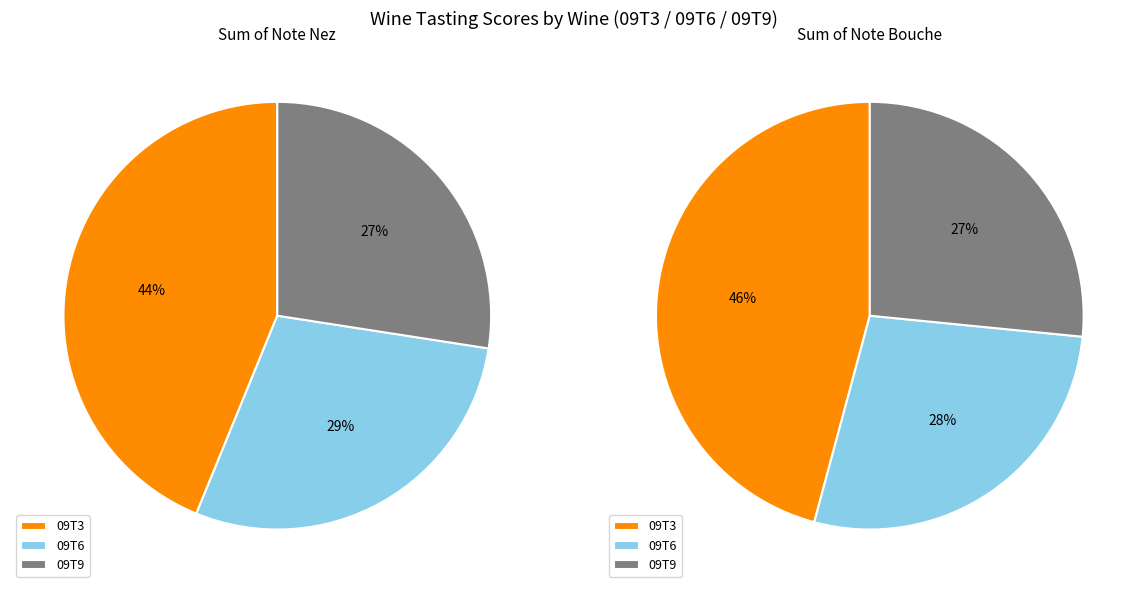

What percentage is NOT represented by 09T6?

71.7%